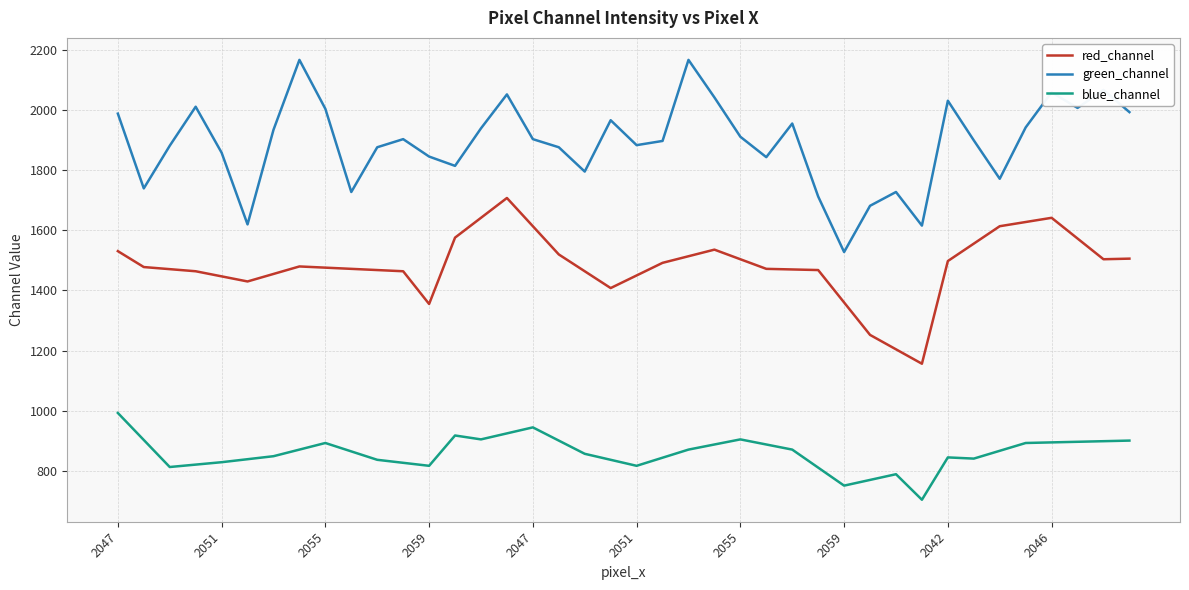

List the series in order of their overall mean, highest first.

green_channel, red_channel, blue_channel